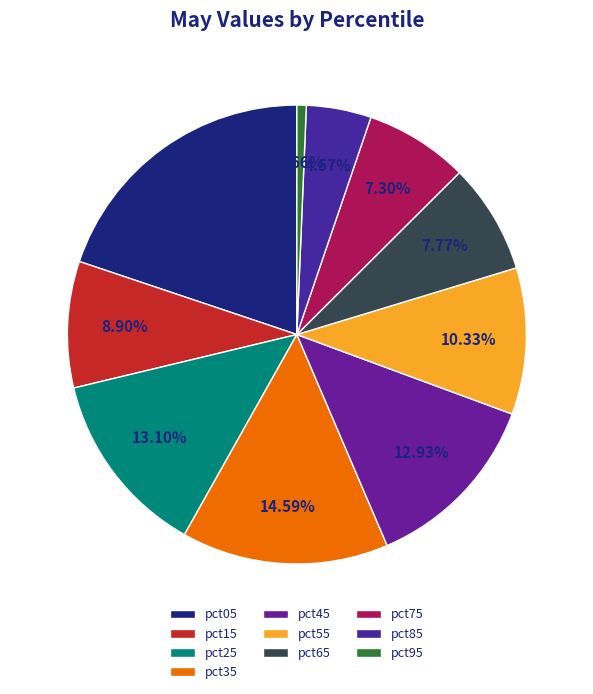

Which category has the biggest portion of the pie?

pct05